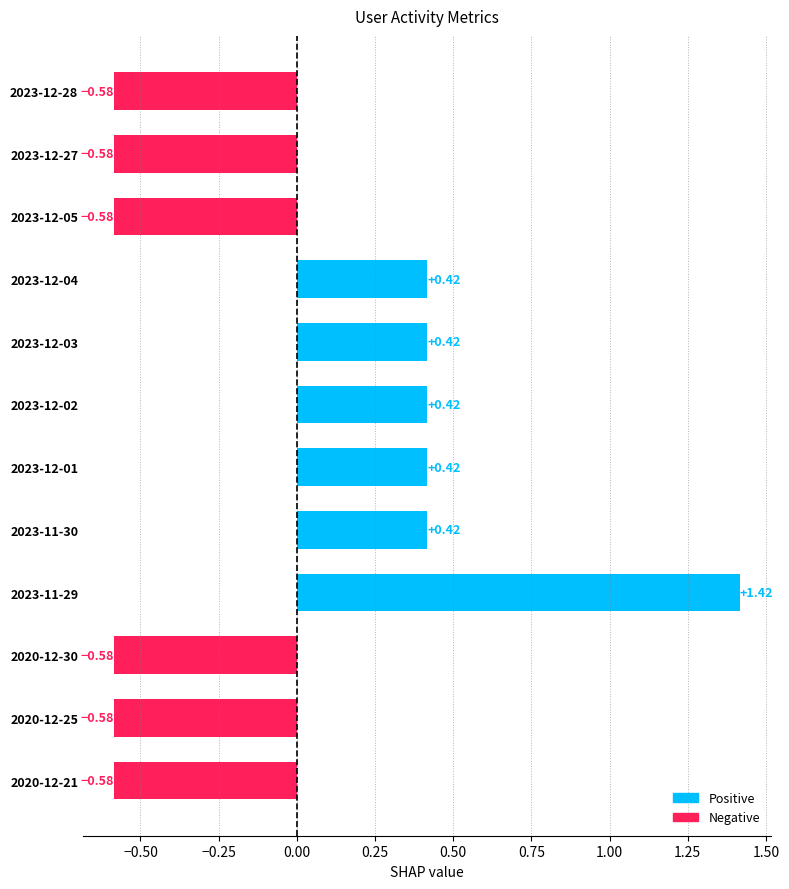

What is the difference between the maximum and minimum values?

2.0